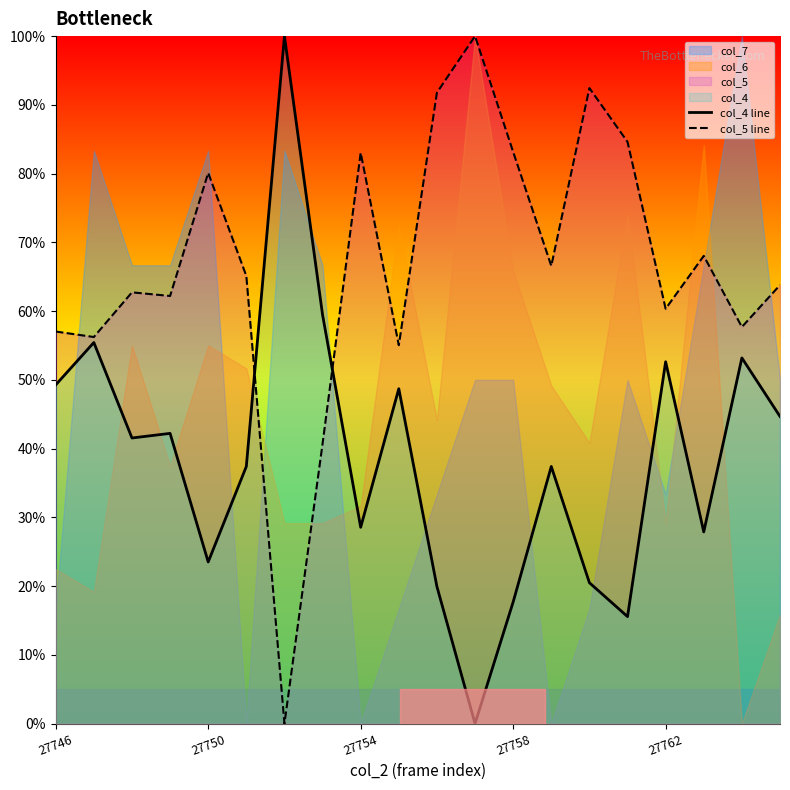

How many interior local peaks does the col_4 line series have?

7